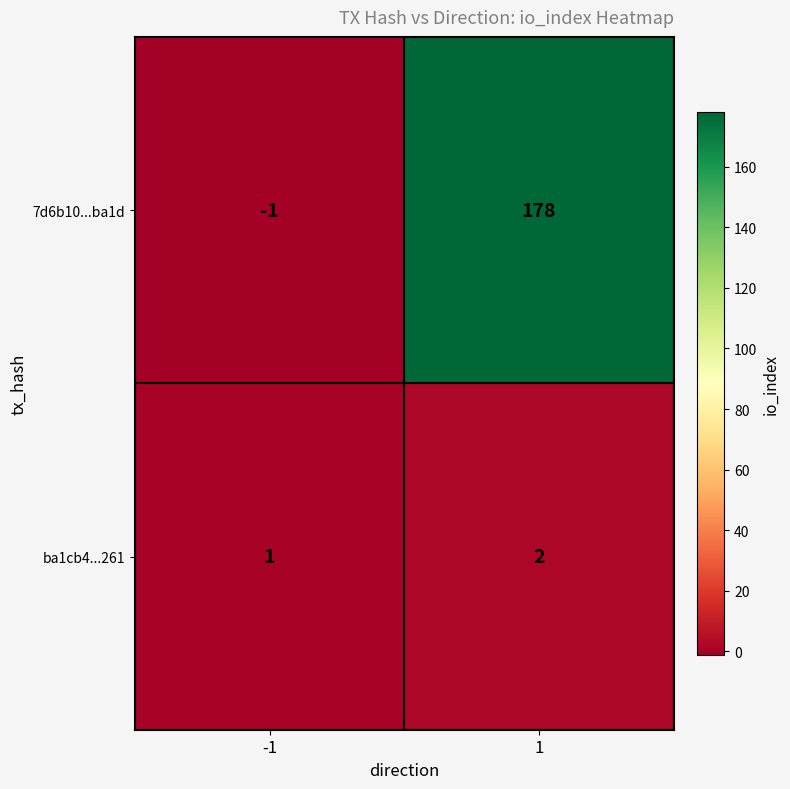

What is the sum of the ba1cb4...261 values at 1 and -1?

3